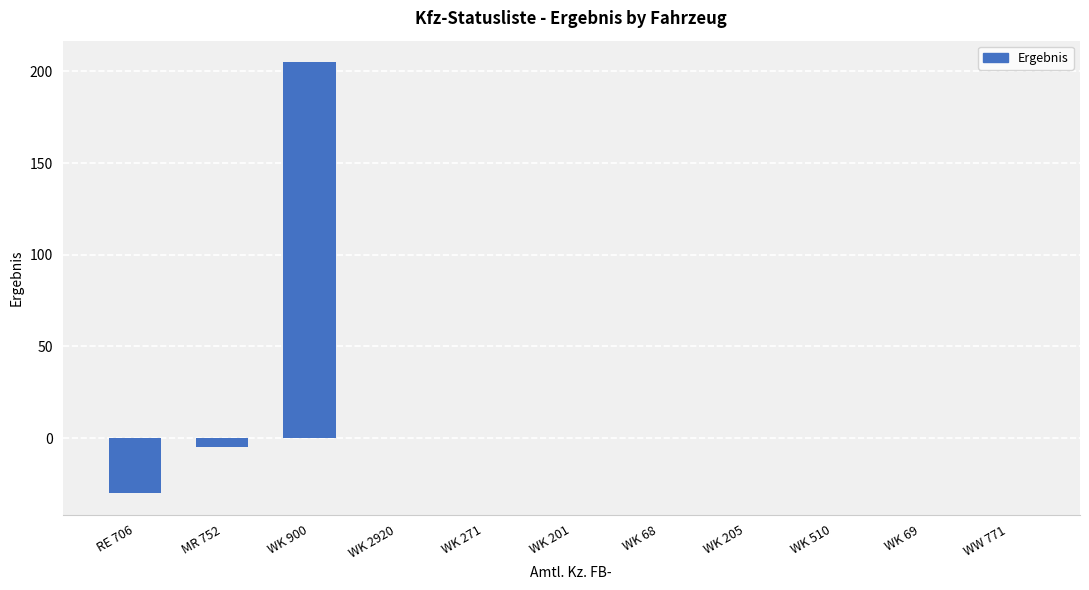

Which has a higher value, WK 201 or RE 706?

WK 201